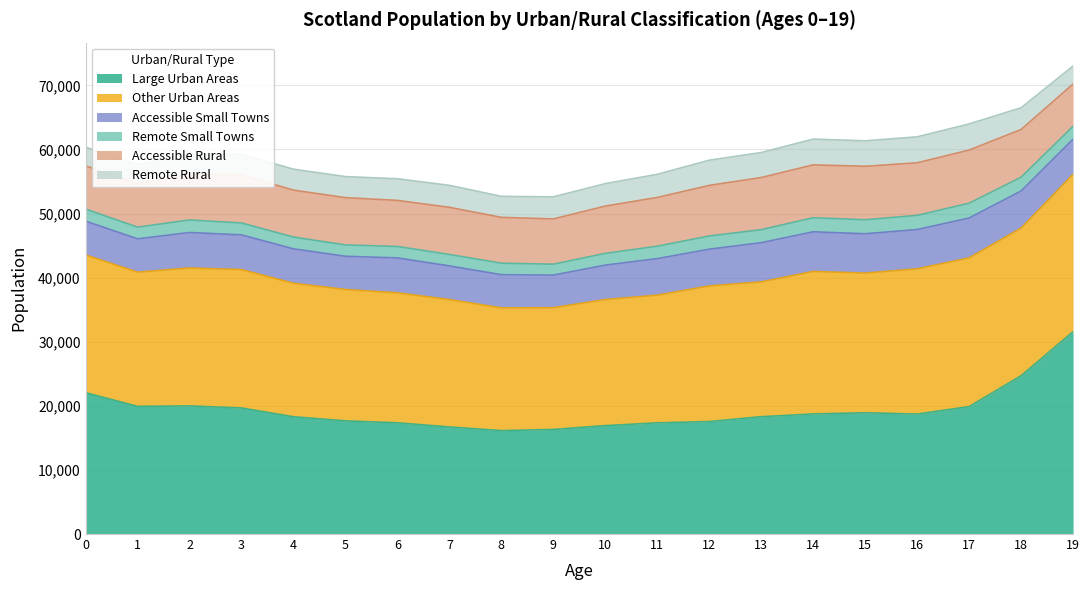

In Other Urban Areas, how many points are lower than both neighbors (excluding endpoints)?

5